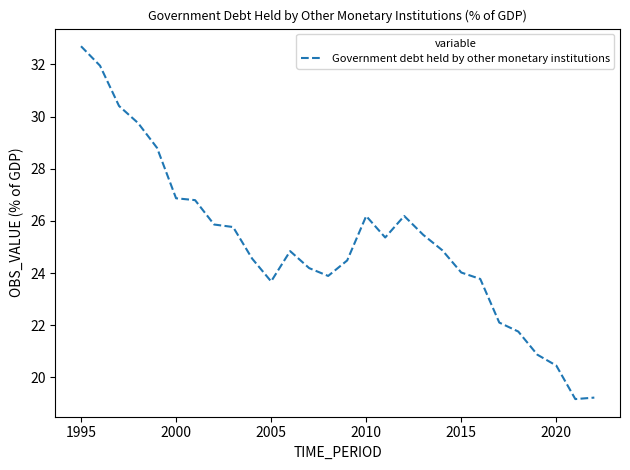

What is the difference between the maximum and minimum values?

13.5